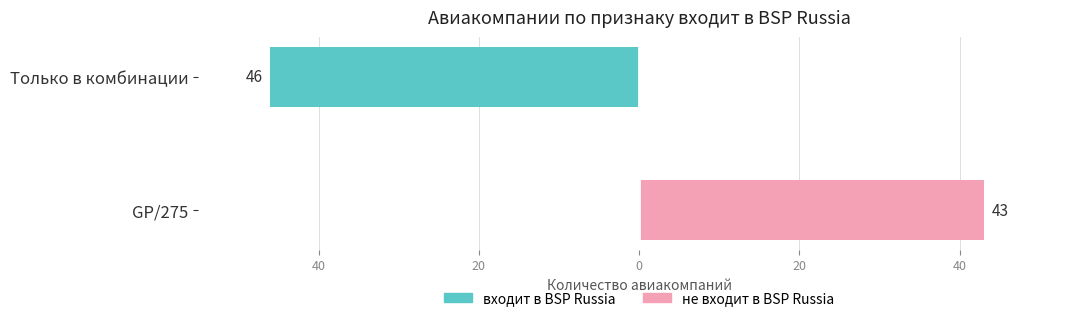

How many groups of bars are there?

2